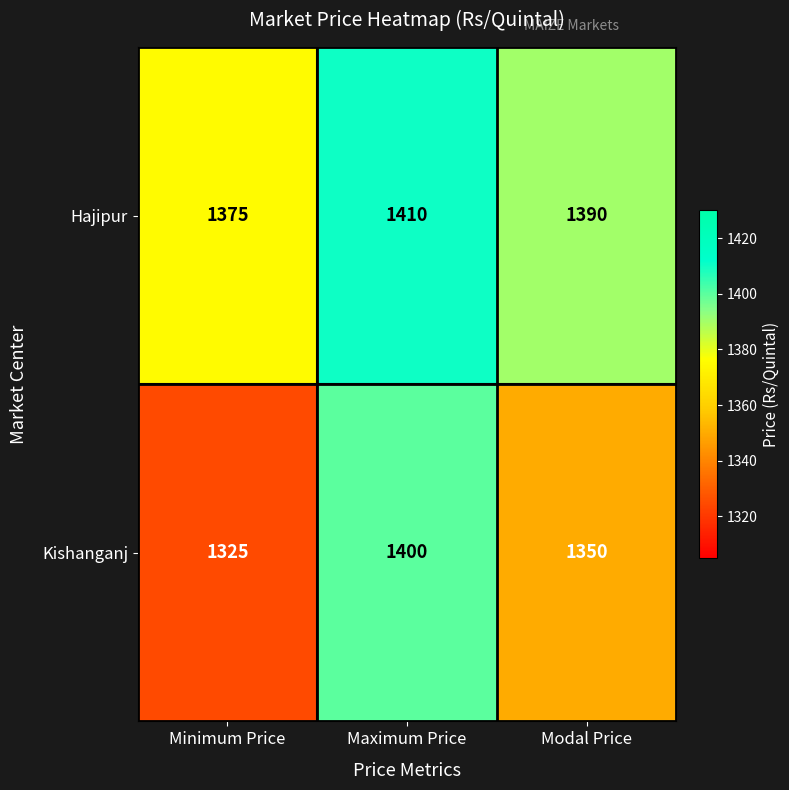

What is the difference between the highest and lowest values at Minimum Price?

50